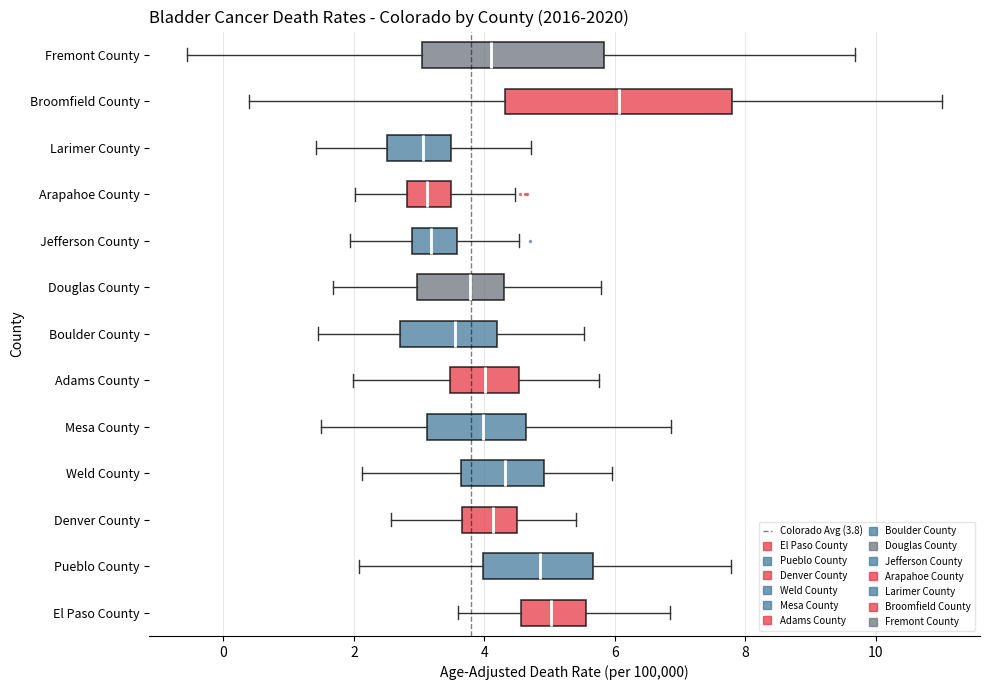

Where does the left whisker of the box for Boulder County end on the x-axis? The values are not printed on the chart, so give them approximately, as read against the axis.

1.4